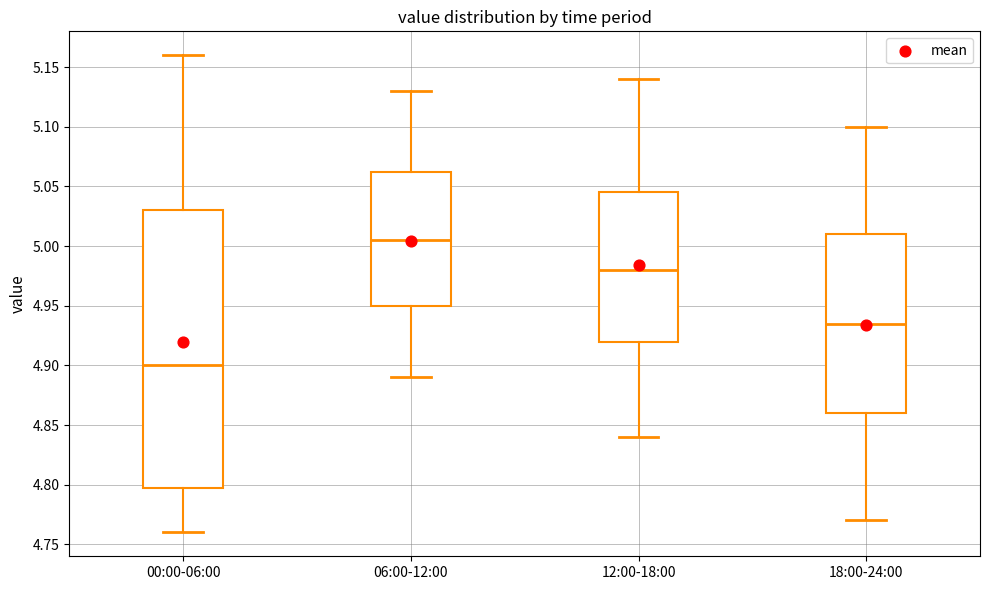

Reading left to right, transcribe this box plot: for each box, give where its median line is, the range the box spans, and where its two whiskers end, as read against the y-axis. The values are not printed on the chart, so give them approximately, as read against the axis.

00:00-06:00: median 4.900, box 4.800 to 5.030, whiskers 4.760 to 5.160
06:00-12:00: median 5.005, box 4.950 to 5.065, whiskers 4.890 to 5.130
12:00-18:00: median 4.980, box 4.920 to 5.045, whiskers 4.840 to 5.140
18:00-24:00: median 4.935, box 4.860 to 5.010, whiskers 4.770 to 5.100